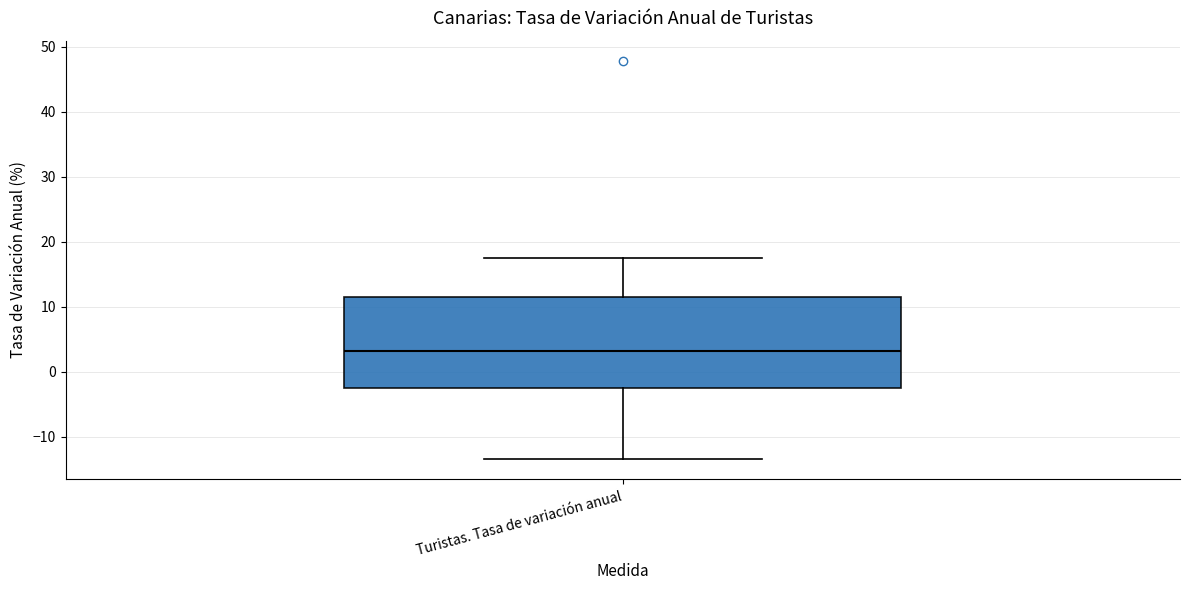

Read this box plot against the y-axis: the position of the median line, the range covered by the box, and the ends of both whiskers. The values are not printed on the chart, so give them approximately, as read against the axis.

median 3, box -2 to 11, whiskers -13 to 17